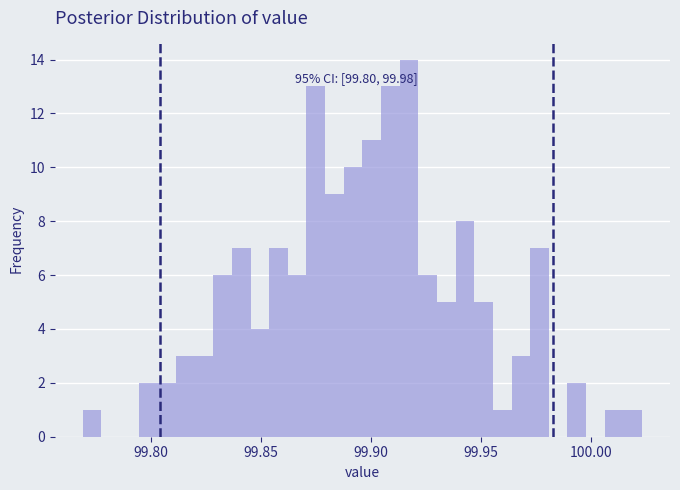

Read against the x-axis, roughly where is the centre of the tallest bar?

99.915